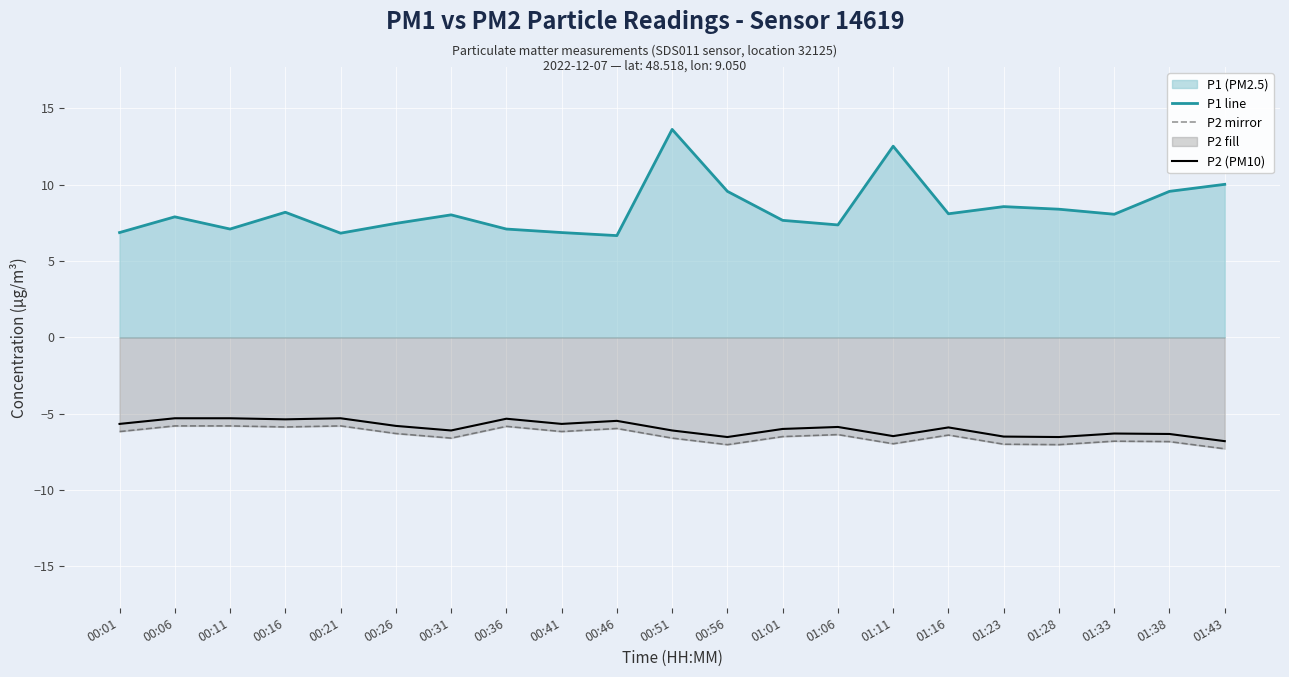

At how many categories does at least one series exceed 10?

3